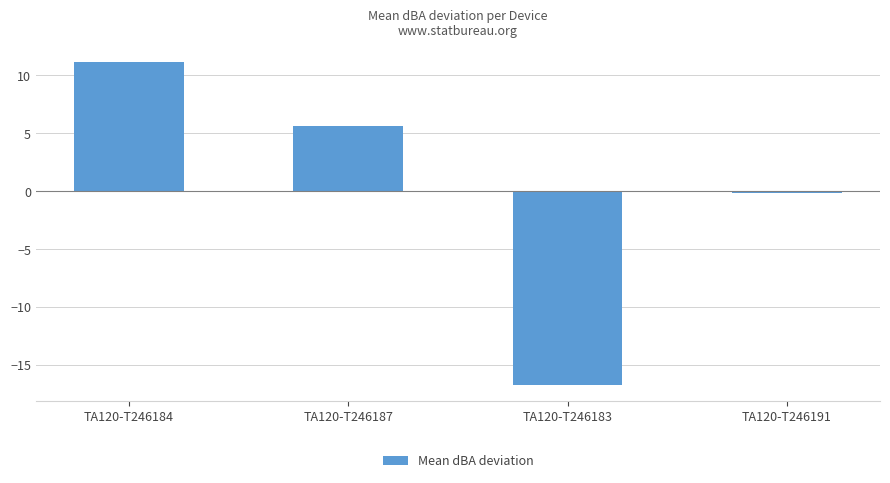

Rank the categories by value from lowest to highest.

TA120-T246183, TA120-T246191, TA120-T246187, TA120-T246184